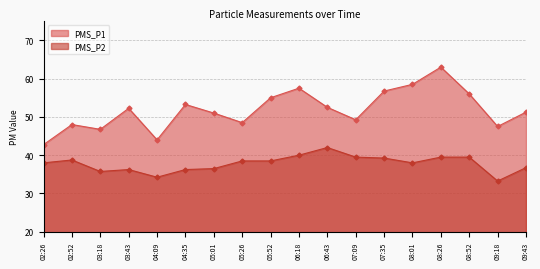

What is the label of the 2nd point from the right?

09:18